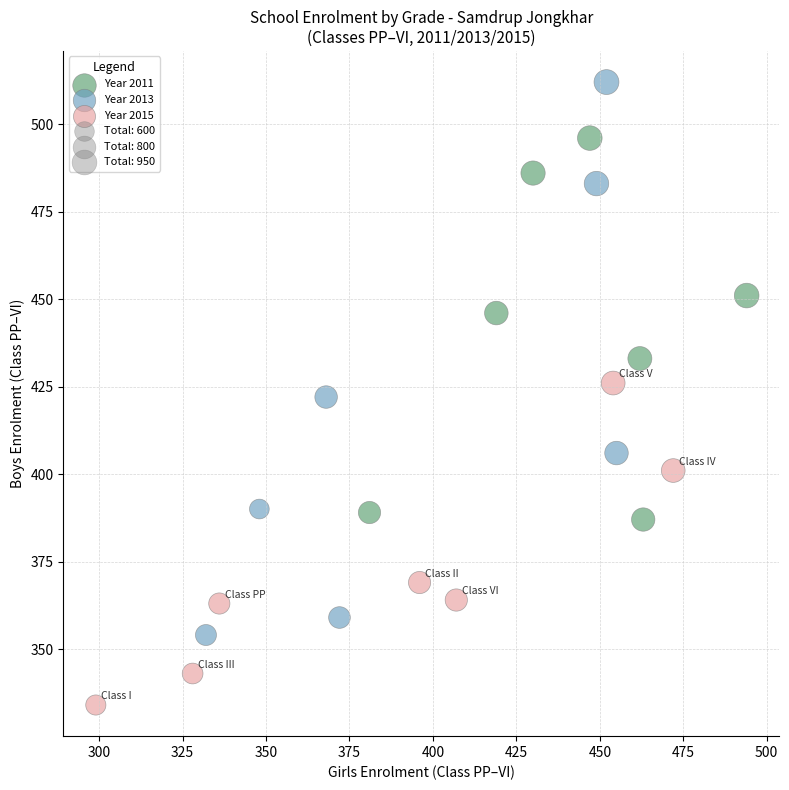

Which series has the widest spread of Y values?

Year 2013